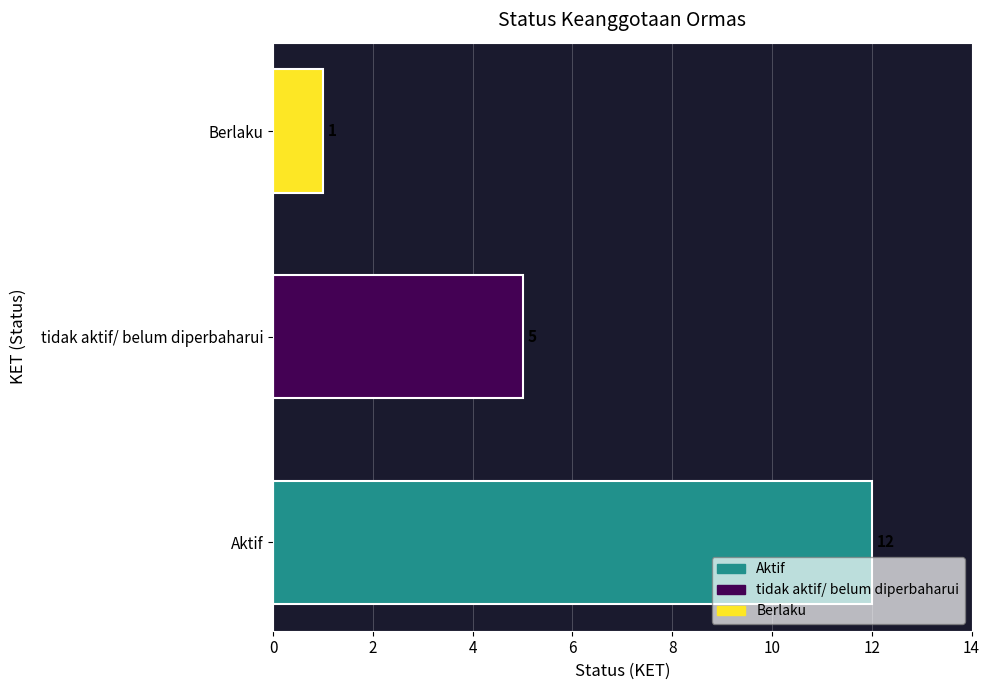

Which category has the lowest value across all series?

Berlaku